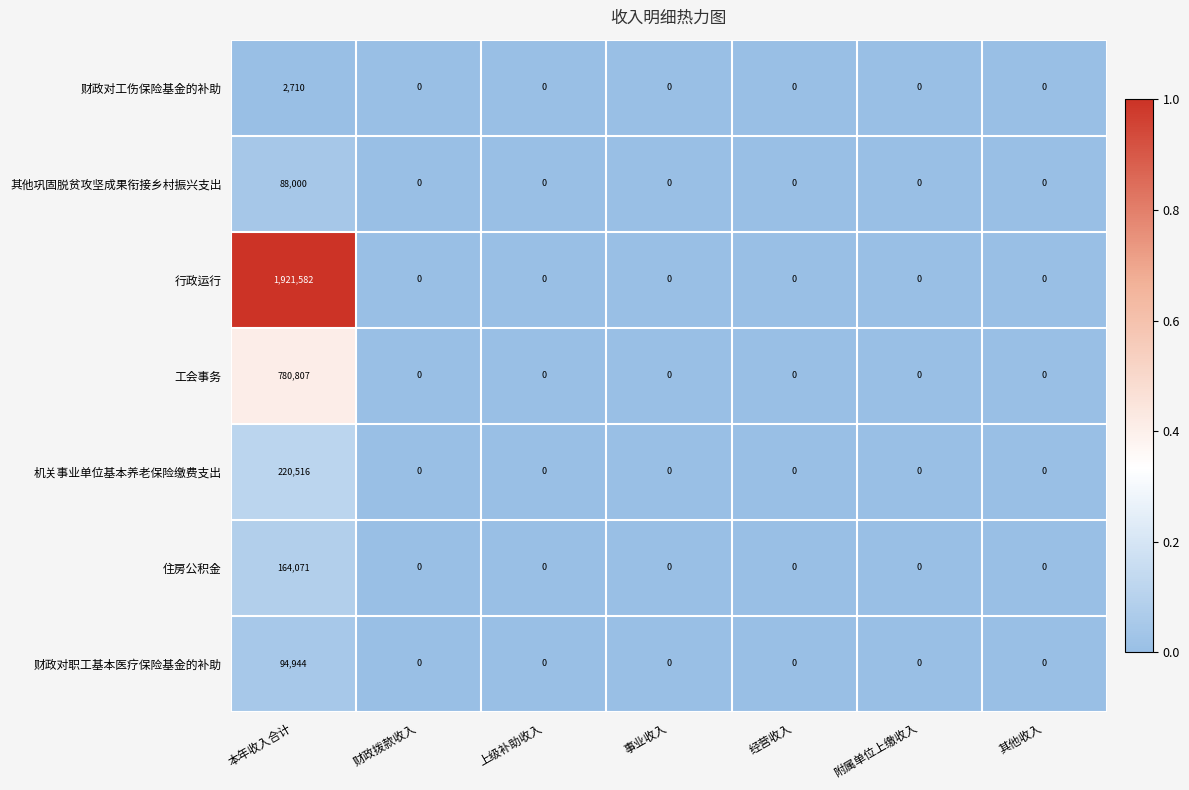

How many data points does each series have?

7